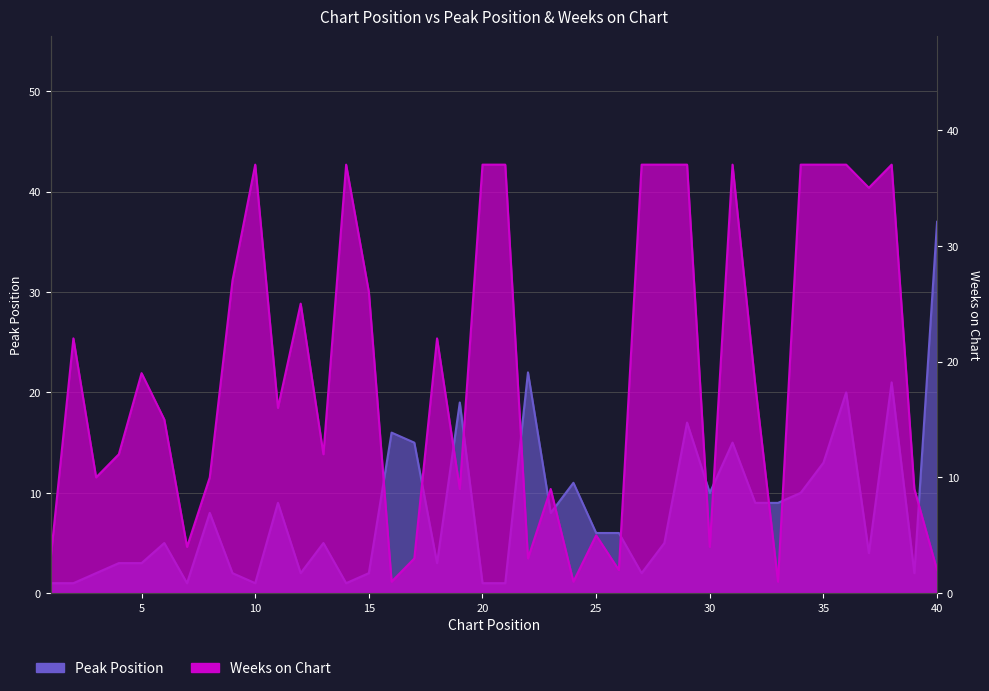

True or false: Weeks on Chart has a value of 4 at 7.

True